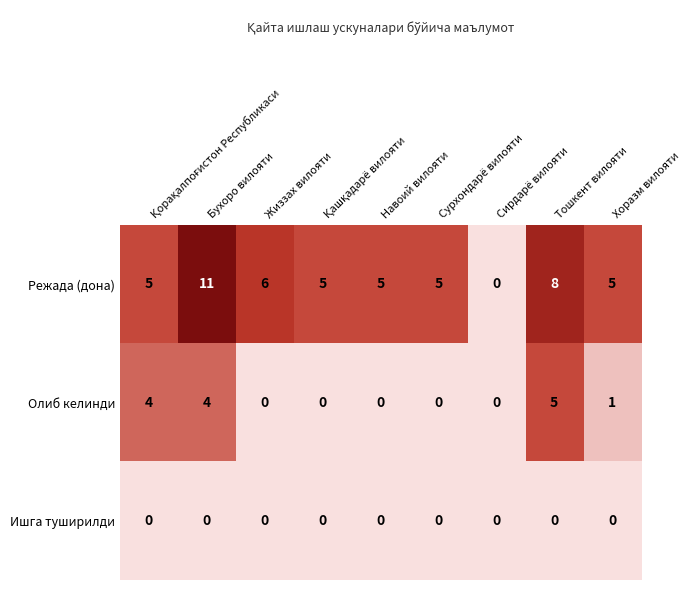

What is the difference between the maximum and minimum values in the Олиб келинди series?

5